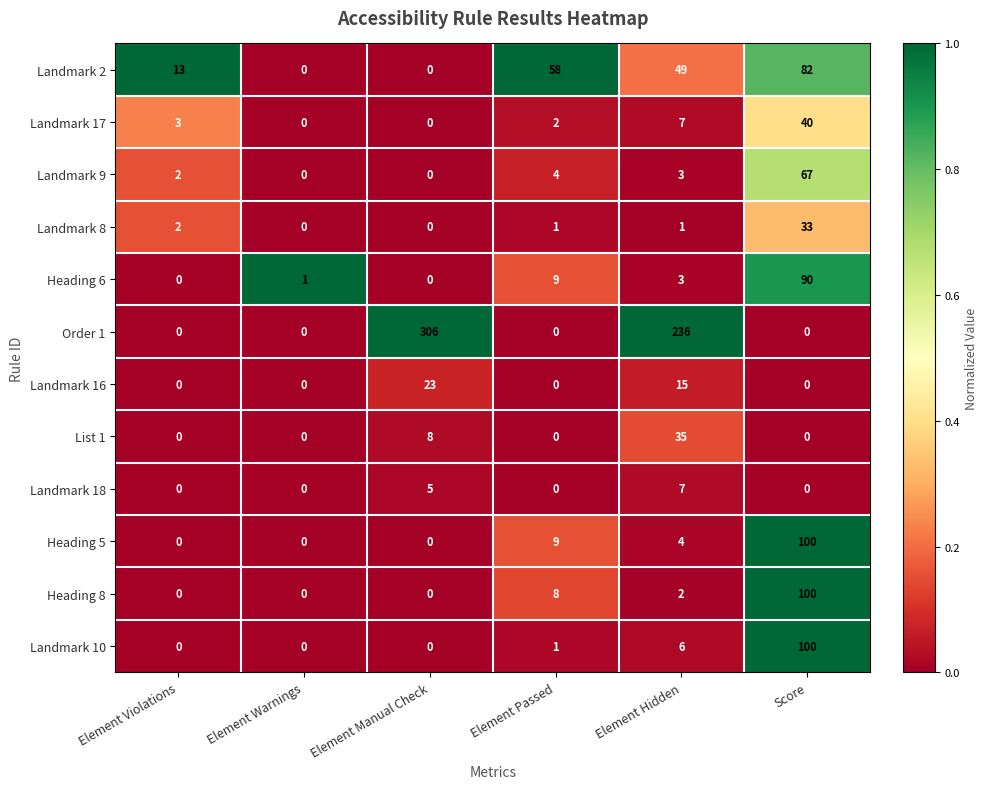

Which label corresponds to the largest value in the chart?

Element Manual Check